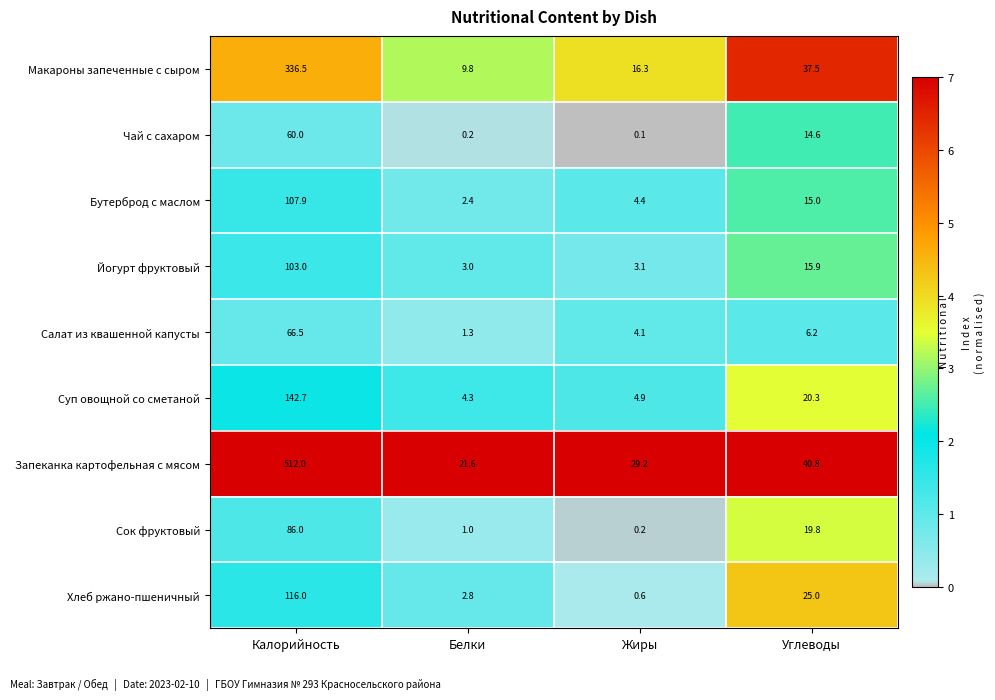

What is the total value across all series at Углеводы?

195.1